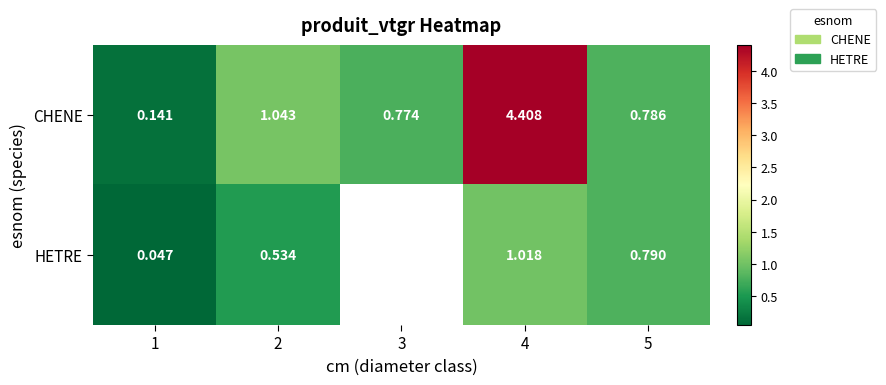

Which category has the lowest value across all series?

1